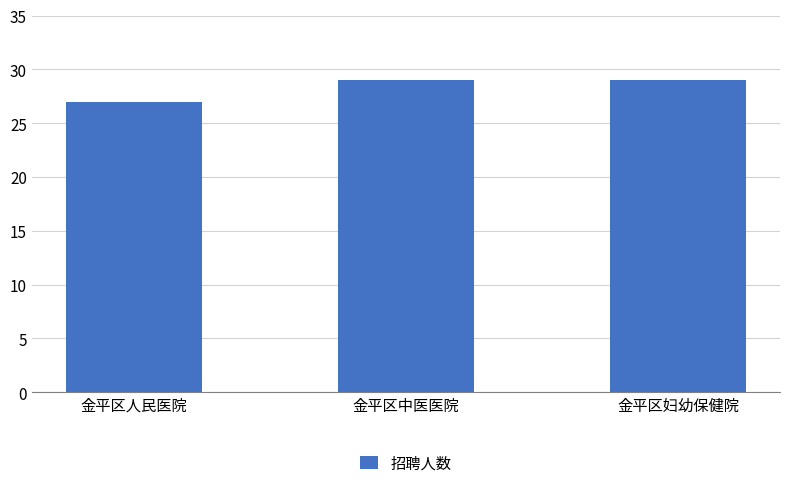

What is the approximate value at 金平区妇幼保健院?

29